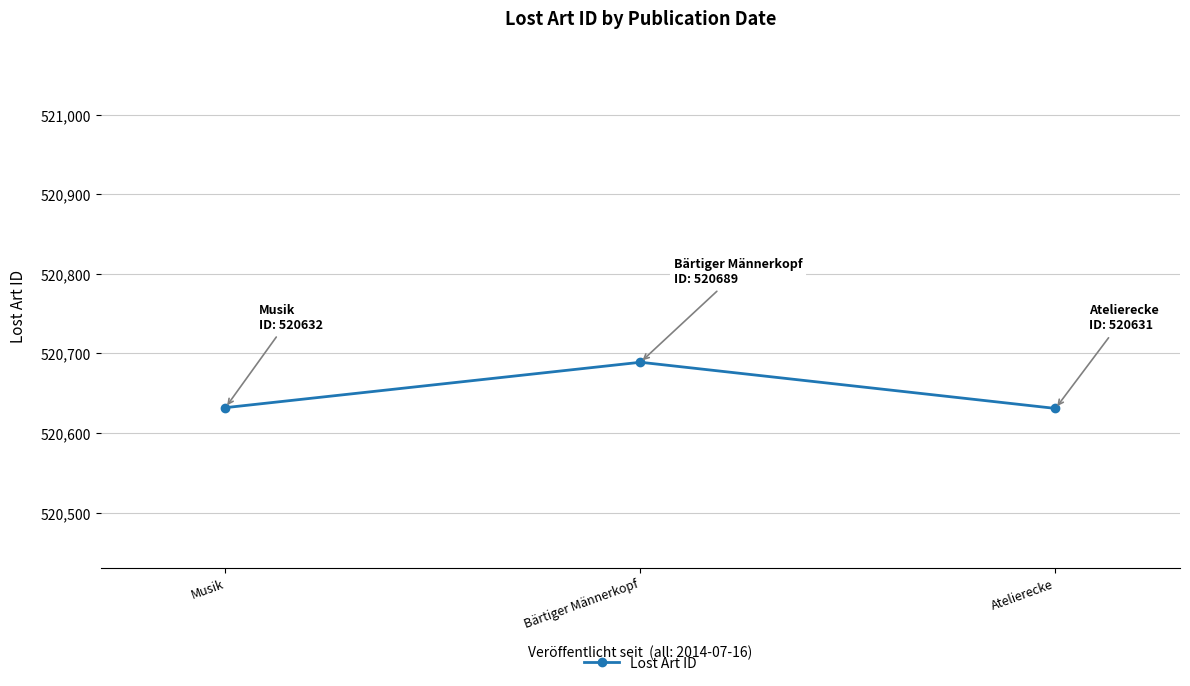

True or false: the data shows 520631 at Atelierecke.

True